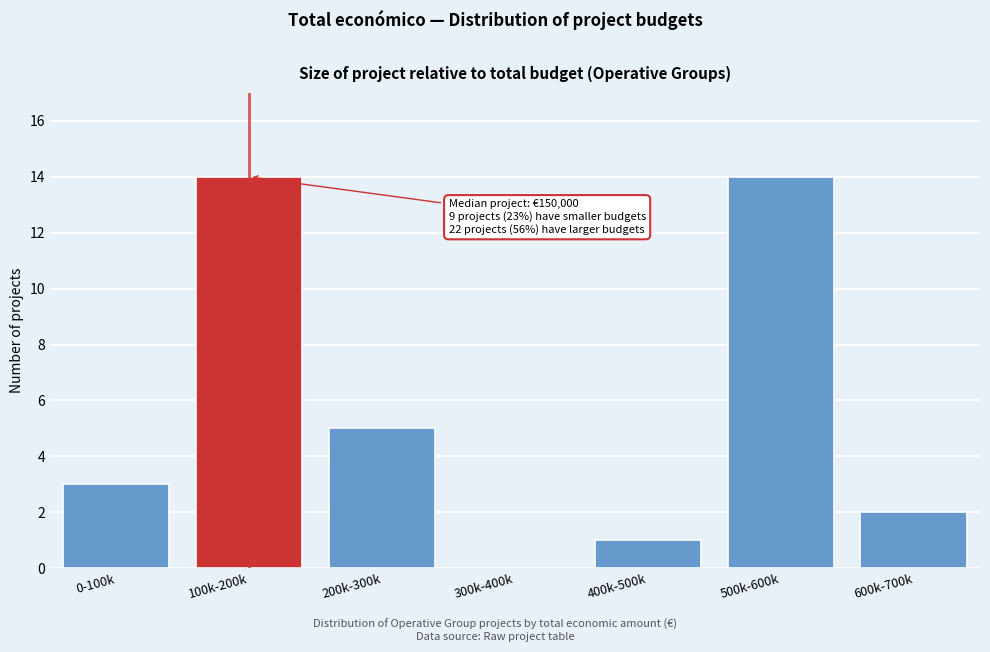

Reading left to right, what are all the values shown in this chart?

0-100k=3	100k-200k=14	200k-300k=5	300k-400k=0	400k-500k=1	500k-600k=14	600k-700k=2